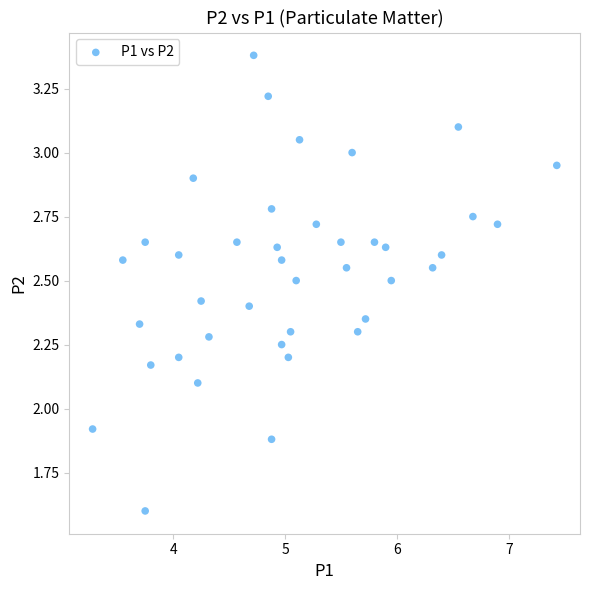

What is the range of X values (max minus min)?

4.2